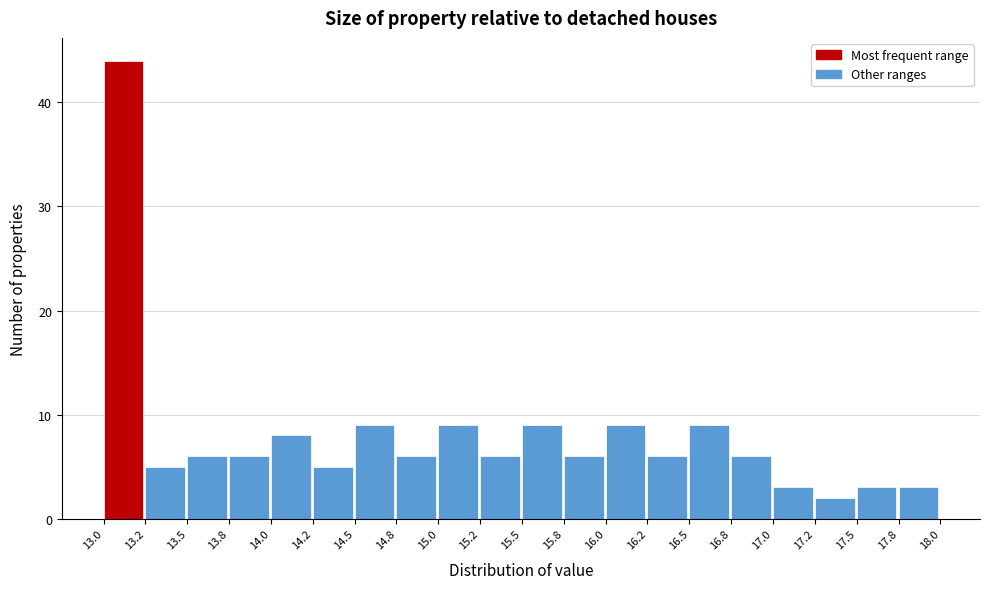

Reading left to right, transcribe this chart: for each bar, give the range it covers on the x-axis and its height. The values are not printed on the chart, so give them approximately, as read against the axis.

13.0 to 13.2: 44
13.2 to 13.5: 5
13.5 to 13.8: 6
13.8 to 14.0: 6
14.0 to 14.2: 8
14.2 to 14.5: 5
14.5 to 14.8: 9
14.8 to 15.0: 6
15.0 to 15.2: 9
15.2 to 15.5: 6
15.5 to 15.8: 9
15.8 to 16.0: 6
16.0 to 16.2: 9
16.2 to 16.5: 6
16.5 to 16.8: 9
16.8 to 17.0: 6
17.0 to 17.2: 3
17.2 to 17.5: 2
17.5 to 17.8: 3
17.8 to 18.0: 3